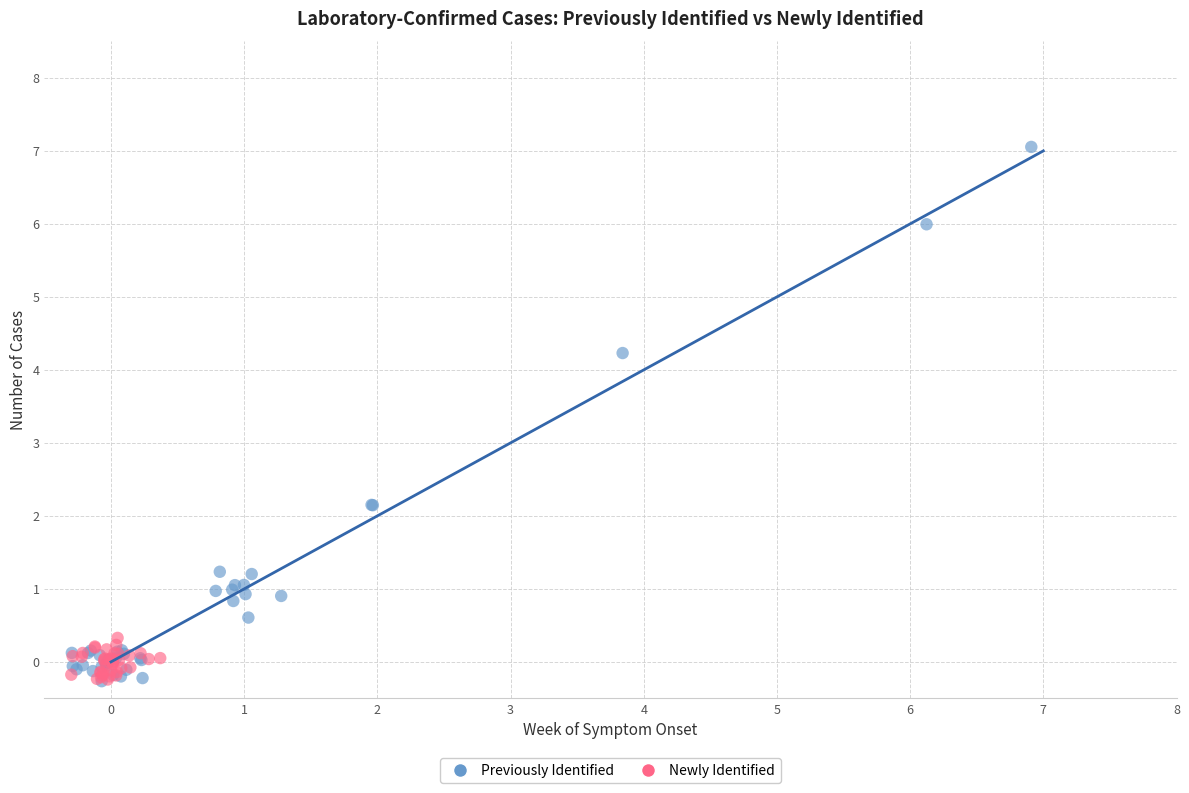

Which series has the widest spread of Y values?

Previously Identified